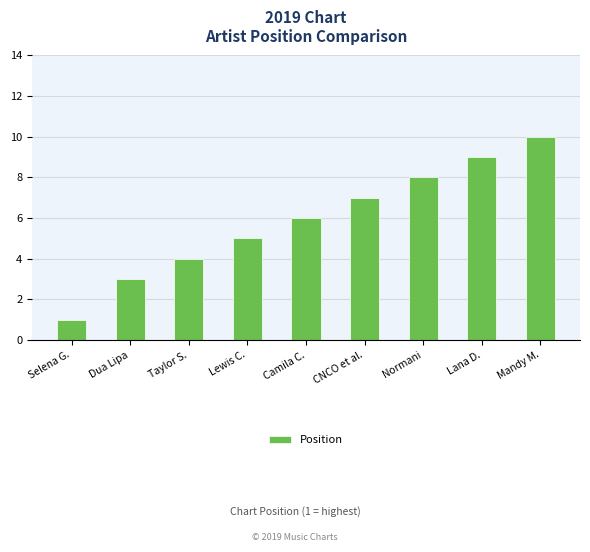

The chart shows a value of 2 at Lewis C.. True or false?

False